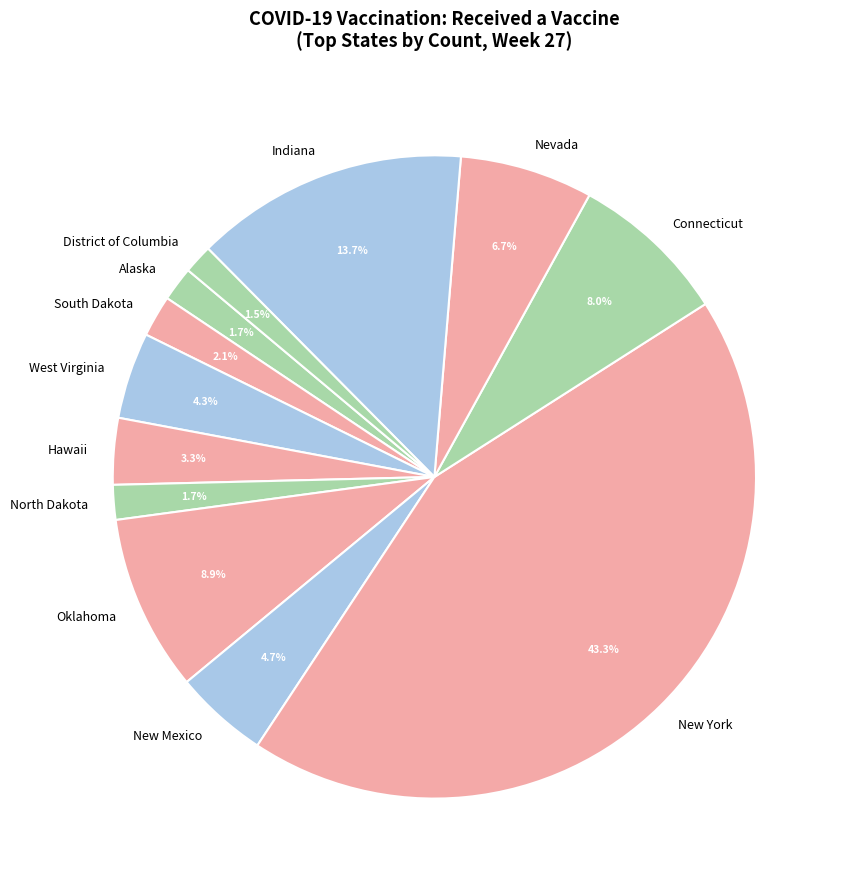

Is it true that New York is 43% of the pie?

True